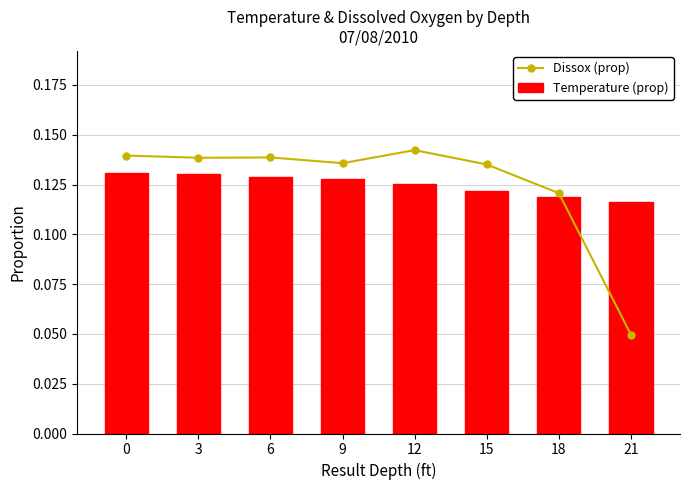

Count the Temperature (prop) values in the range 0 to 1.

8